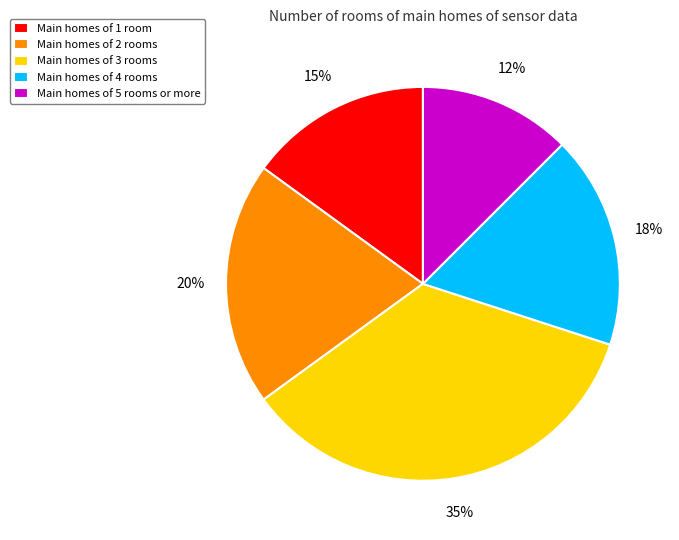

Which slice is the largest?

Main homes of 3 rooms